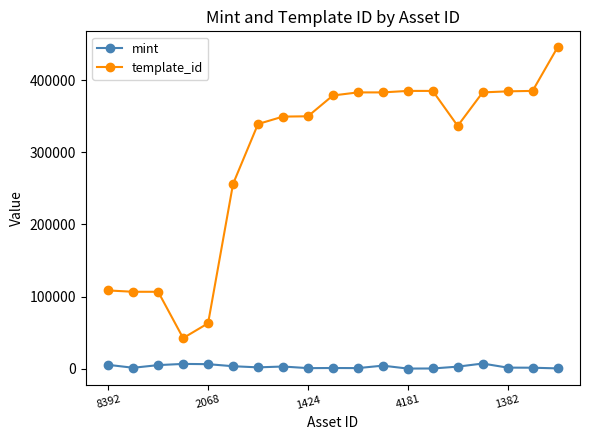

True or false: mint has more than 1 interior local peaks.

True